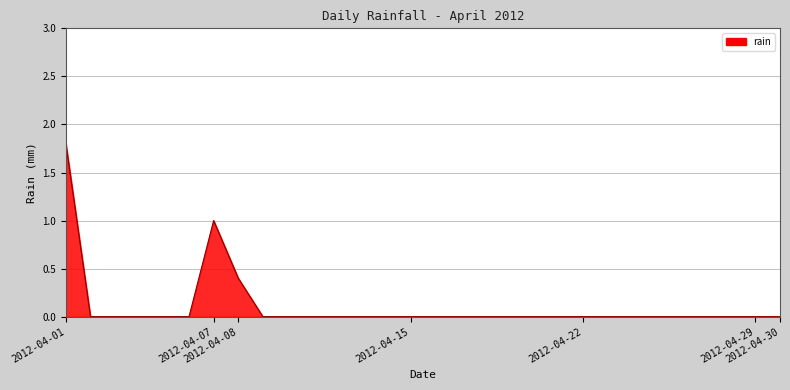

What is the difference between the maximum and minimum values?

1.8